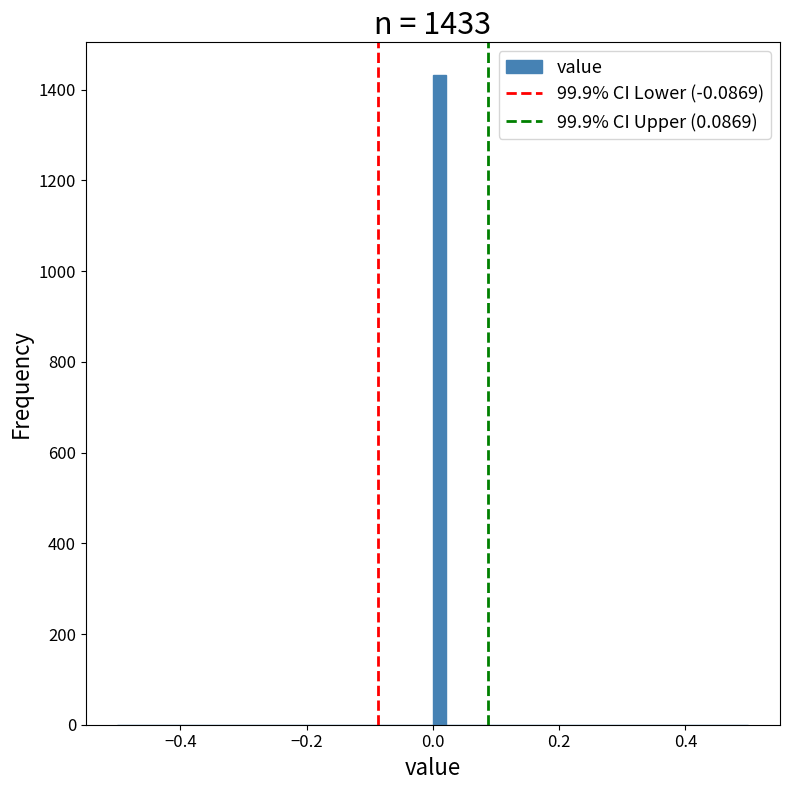

Read against the x-axis, roughly where is the centre of the tallest bar?

0.02